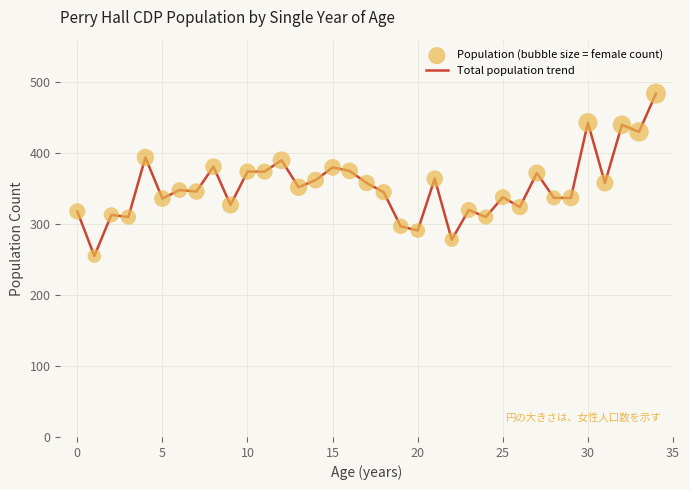

What is the maximum value shown in the chart?

484